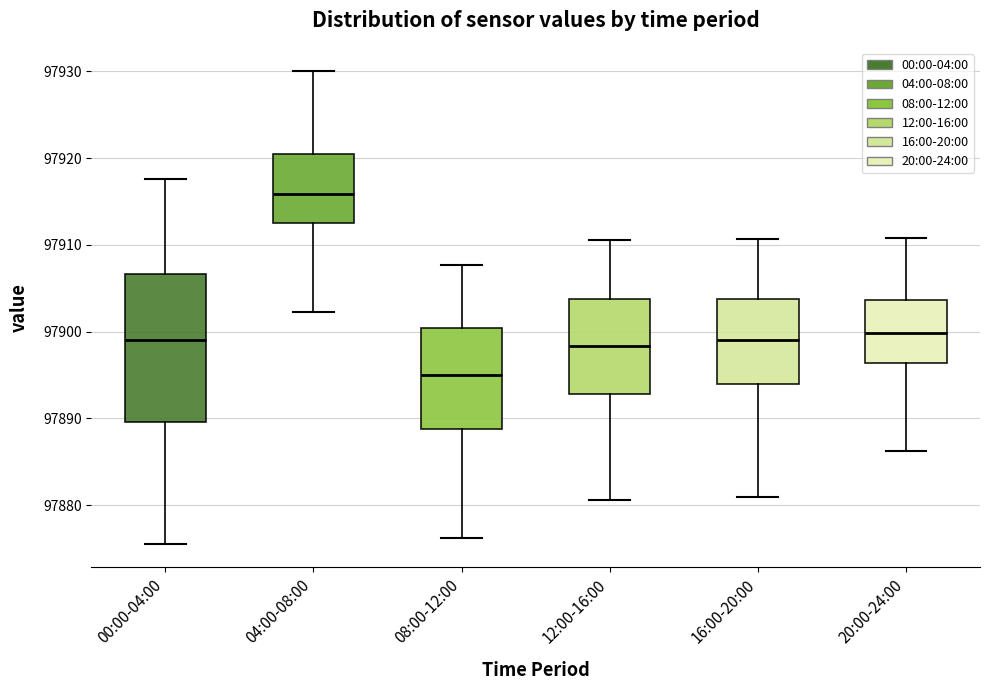

Which box has the highest median line?

04:00-08:00